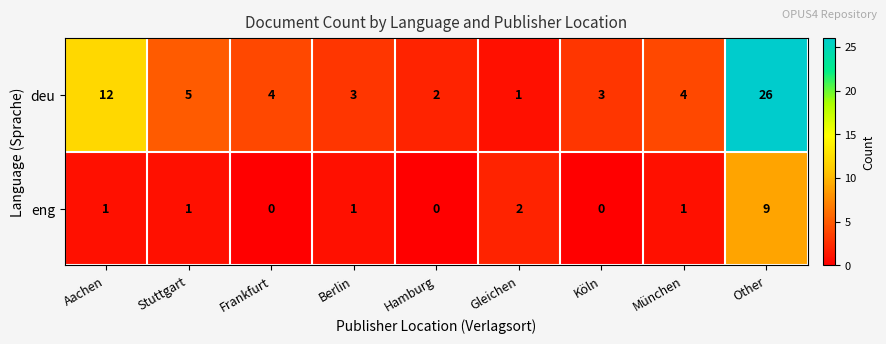

True or false: deu has a value of 20 at Aachen.

False